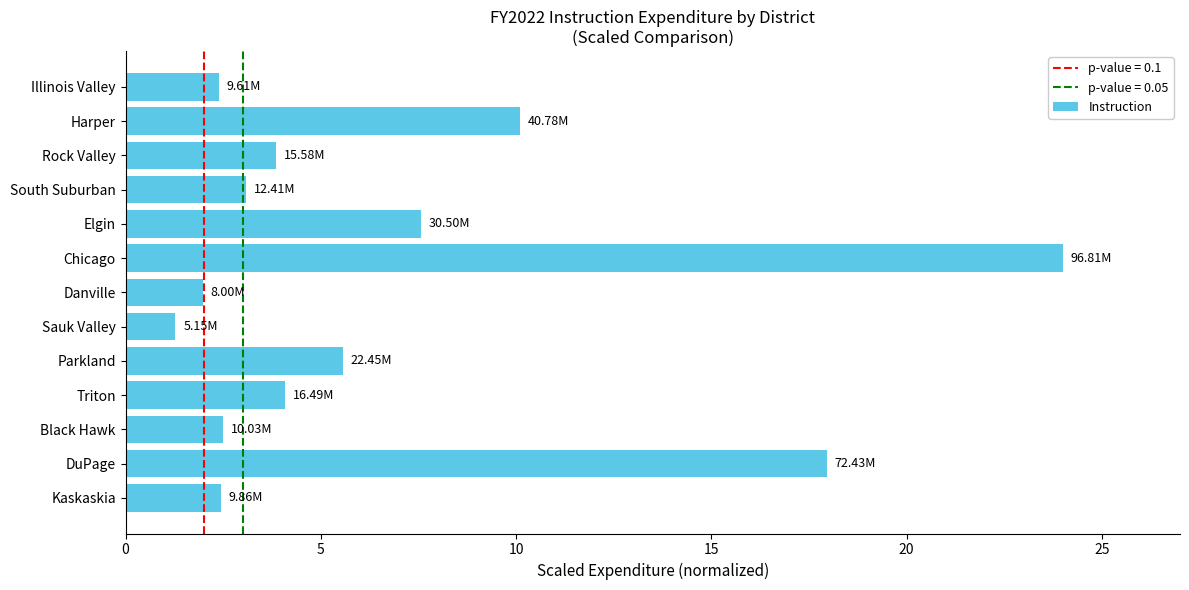

Which category has the lowest value across all series?

Sauk Valley